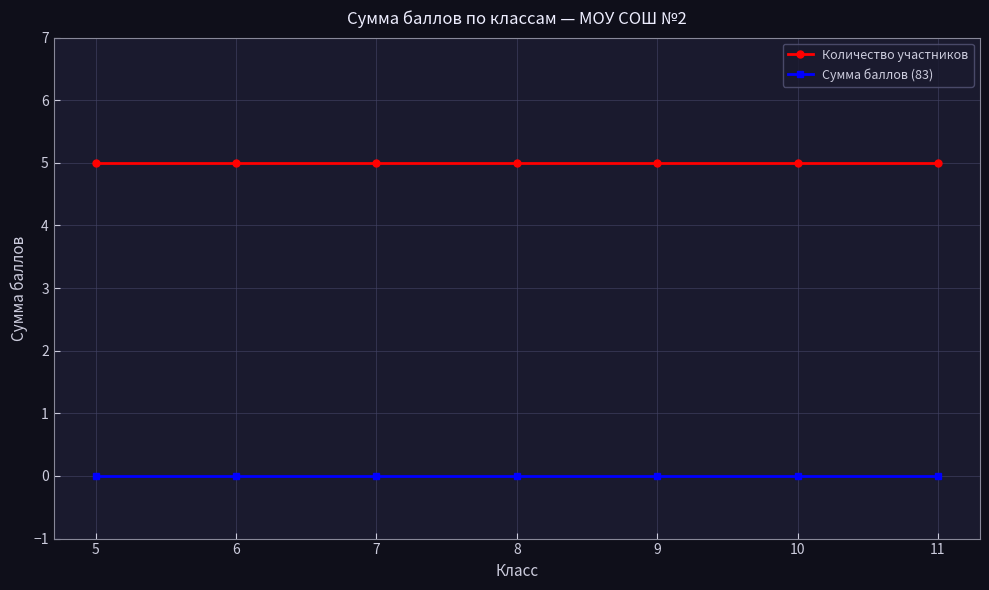

The value of Количество участников at 7 is 9. True or false?

False